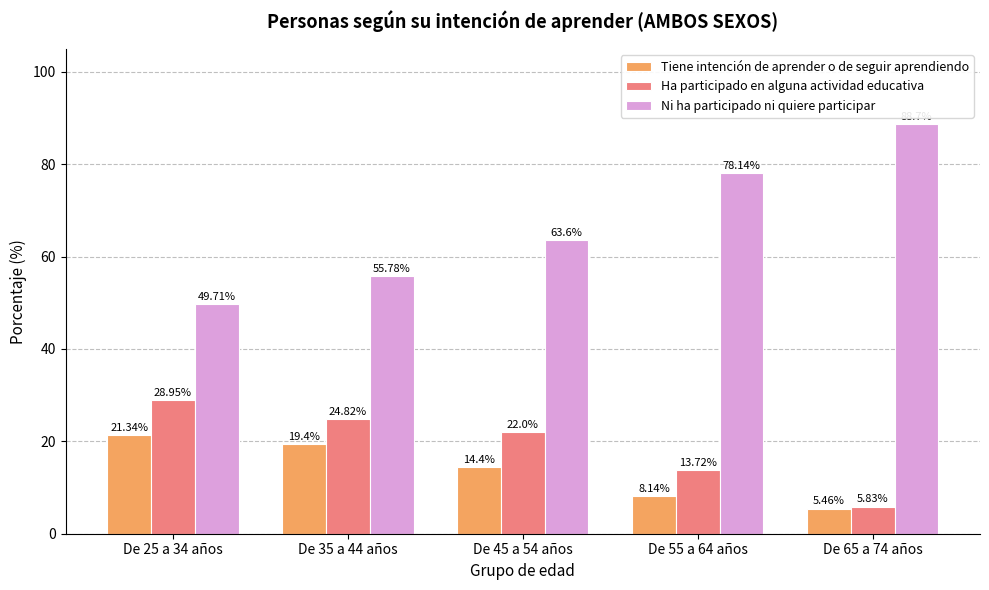

What is the sum of all Tiene intención de aprender o de seguir aprendiendo values?

68.7